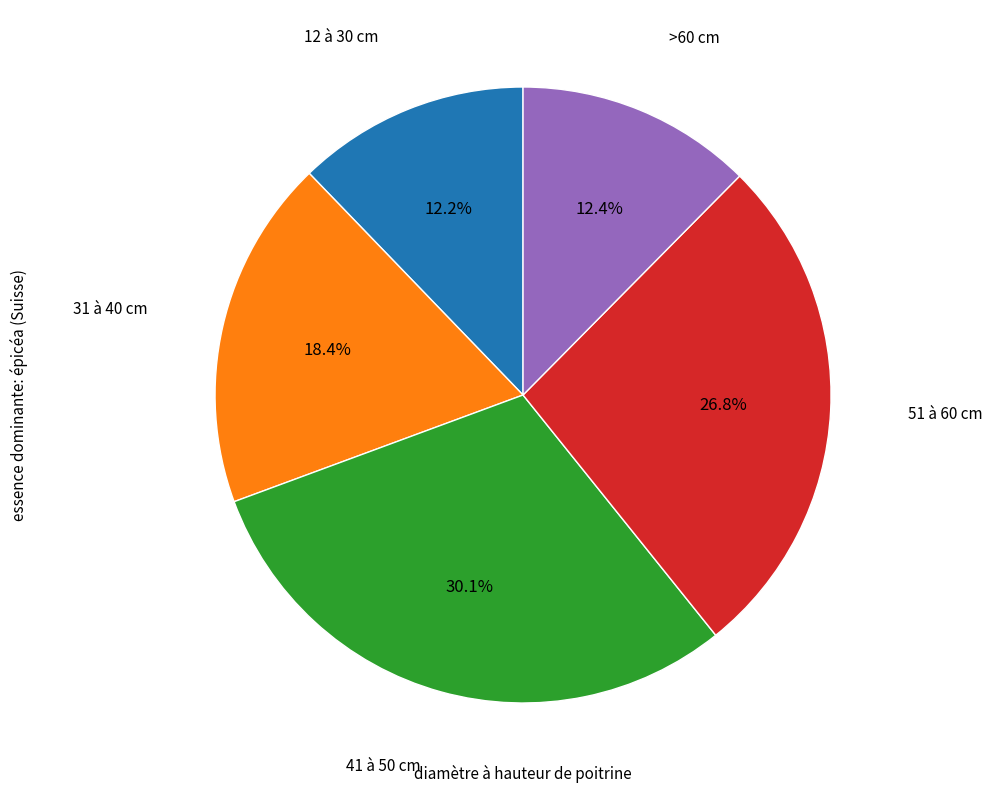

To the nearest percent, what is the difference between the largest and smallest slice percentages?

18%